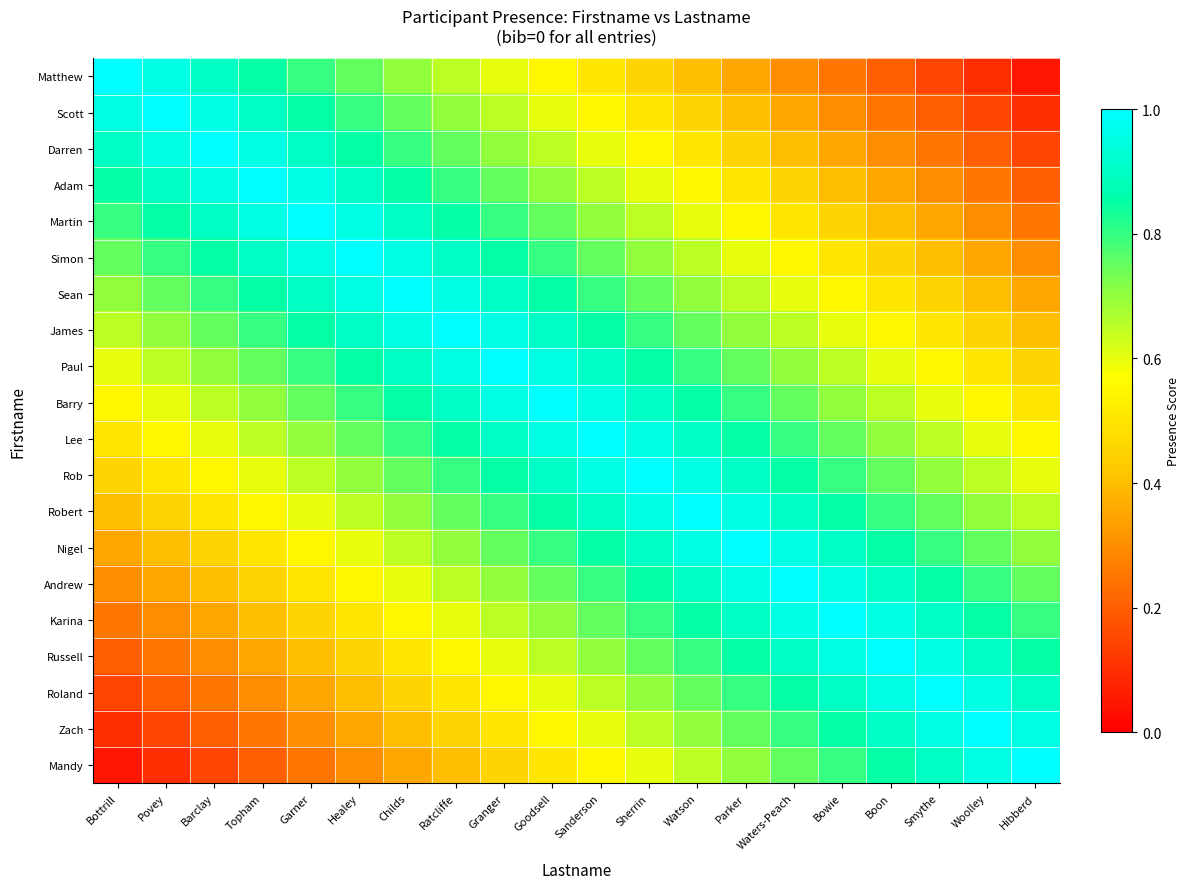

Which category has the lowest value across all series?

Hibberd